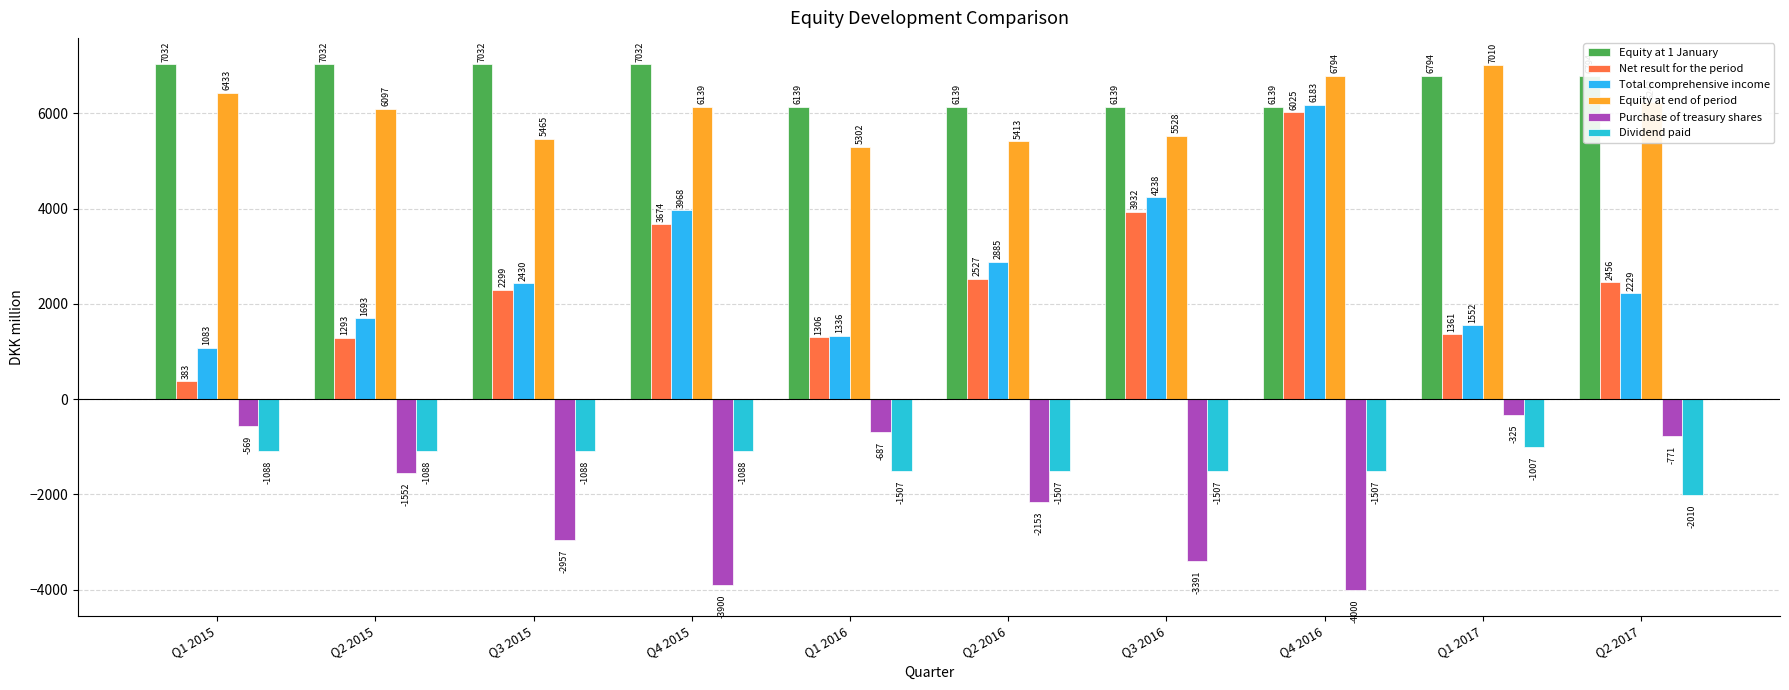

The Equity at 1 January series shows 7032 at Q1 2015. True or false?

True